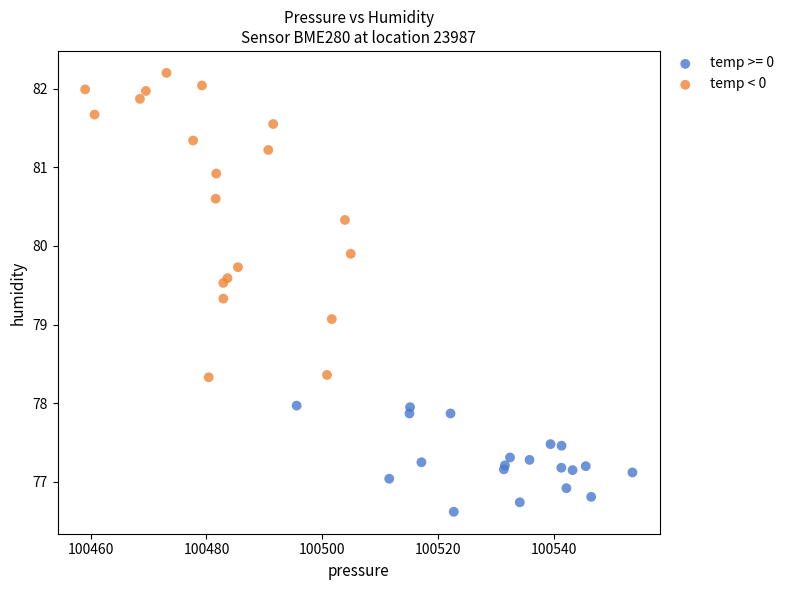

Which series reaches the minimum Y coordinate?

temp >= 0